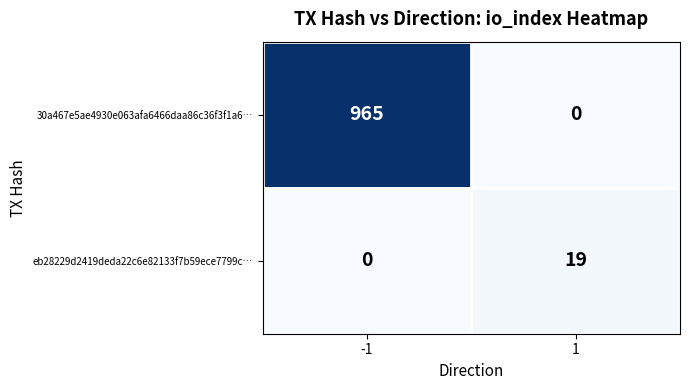

List the series in order of their peak value, highest first.

30a467e5ae4930e063afa6466daa86c36f3f1a6…, eb28229d2419deda22c6e82133f7b59ece7799c…